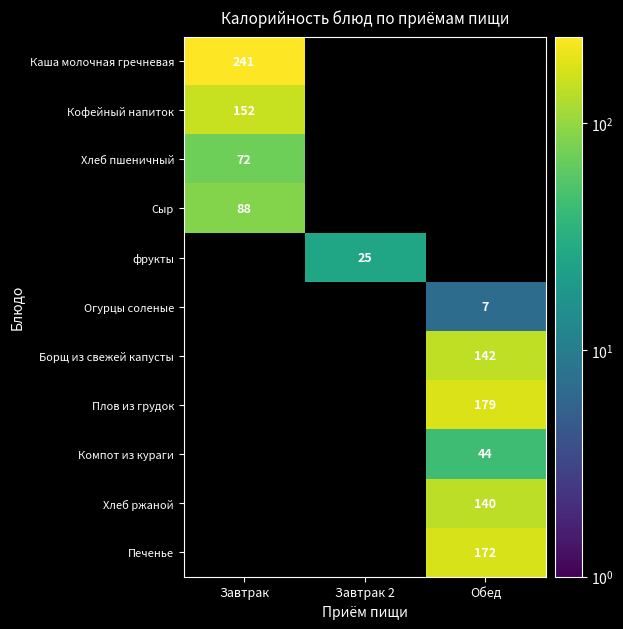

Which has a higher value, Обед or Завтрак?

Завтрак